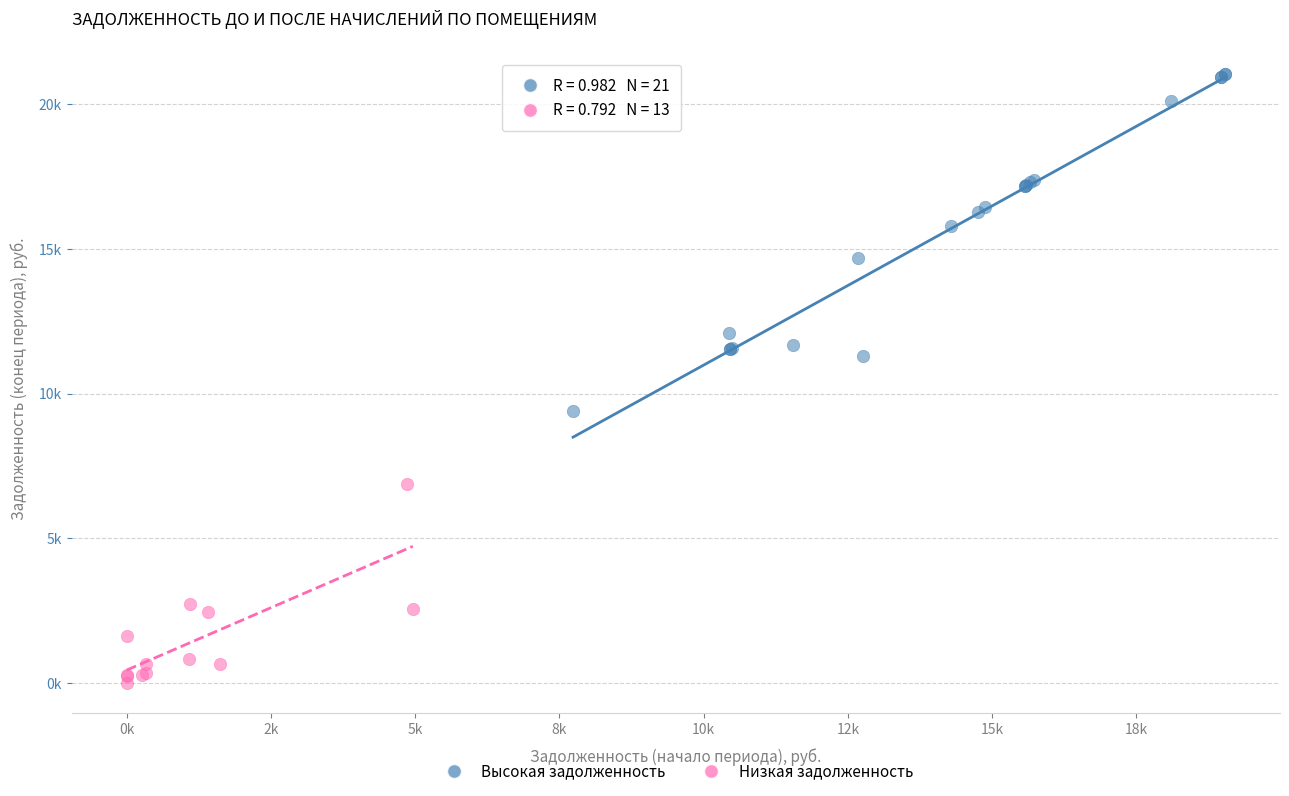

What are all the series names shown in the legend?

Высокая задолженность, Низкая задолженность